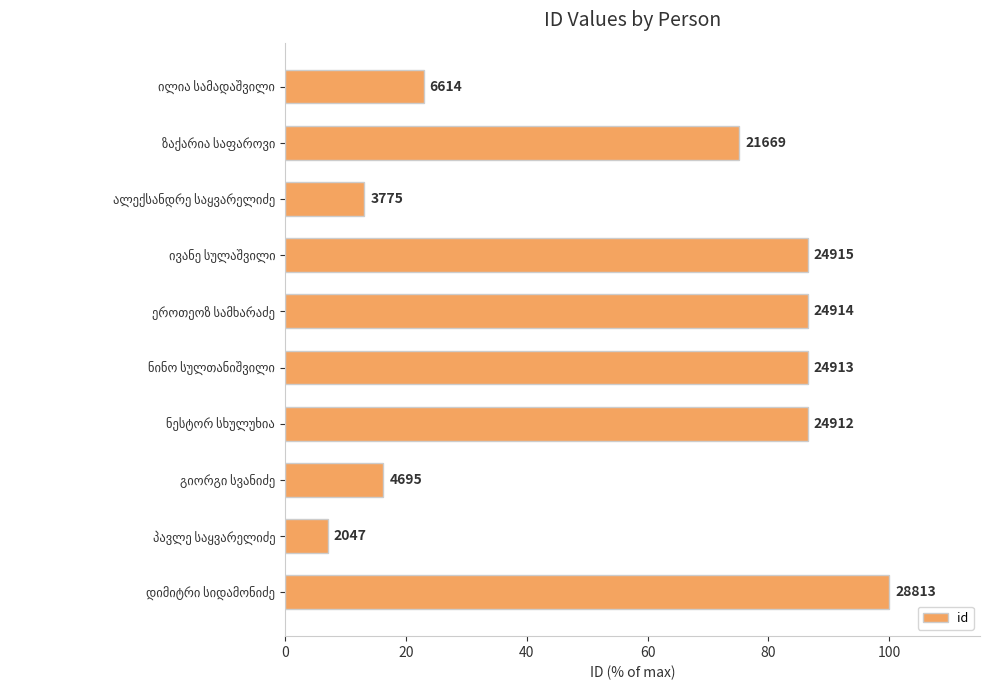

What is the minimum value shown in the chart?

7.1